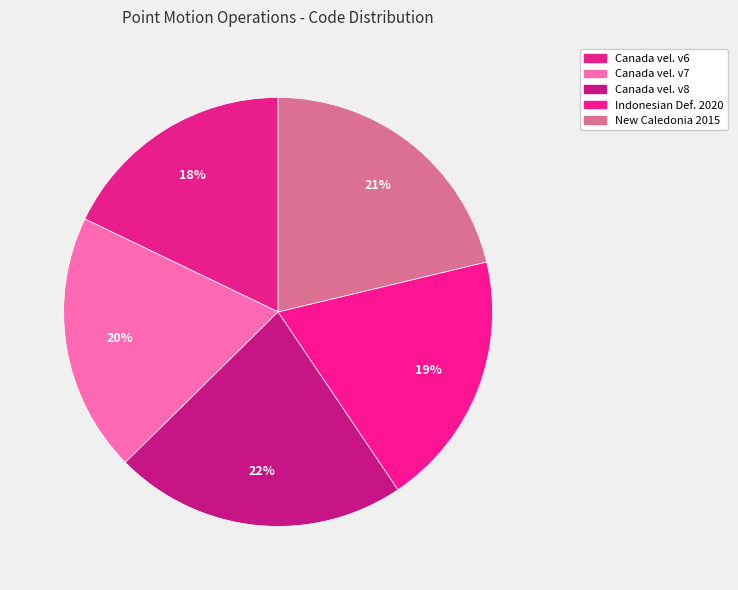

Count the number of slices in the pie.

5